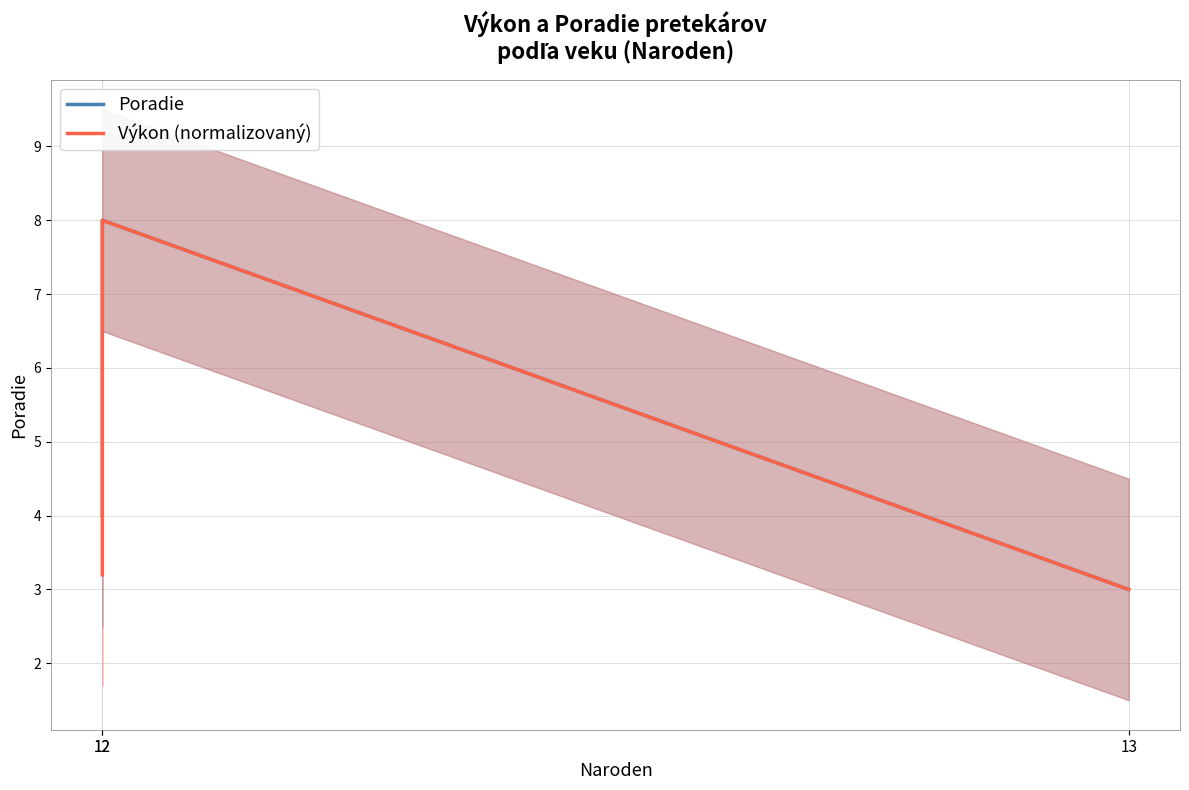

Rank the categories by Poradie value from lowest to highest.

13, 12, 12